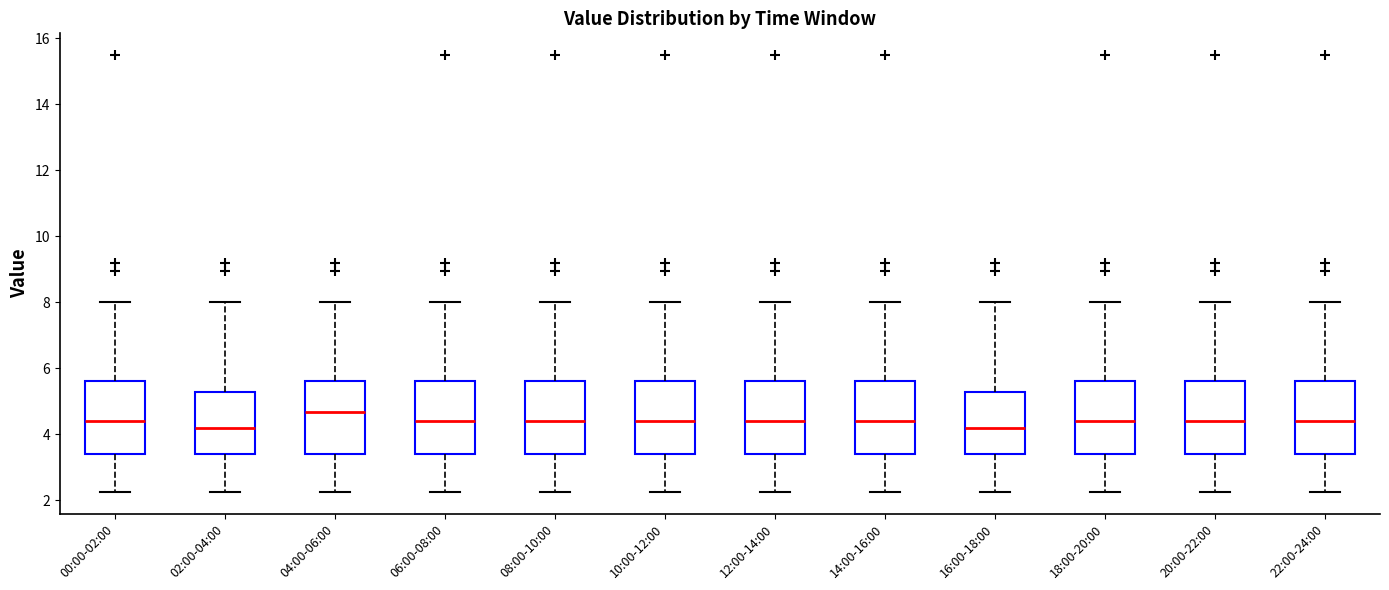

Reading left to right, read every box against the y-axis: the position of its median line, the range the box covers, and the ends of its whiskers. The values are not printed on the chart, so give them approximately, as read against the axis.

00:00-02:00: median 4.4, box 3.4 to 5.6, whiskers 2.2 to 8.0
02:00-04:00: median 4.2, box 3.4 to 5.2, whiskers 2.2 to 8.0
04:00-06:00: median 4.6, box 3.4 to 5.6, whiskers 2.2 to 8.0
06:00-08:00: median 4.4, box 3.4 to 5.6, whiskers 2.2 to 8.0
08:00-10:00: median 4.4, box 3.4 to 5.6, whiskers 2.2 to 8.0
10:00-12:00: median 4.4, box 3.4 to 5.6, whiskers 2.2 to 8.0
12:00-14:00: median 4.4, box 3.4 to 5.6, whiskers 2.2 to 8.0
14:00-16:00: median 4.4, box 3.4 to 5.6, whiskers 2.2 to 8.0
16:00-18:00: median 4.2, box 3.4 to 5.2, whiskers 2.2 to 8.0
18:00-20:00: median 4.4, box 3.4 to 5.6, whiskers 2.2 to 8.0
20:00-22:00: median 4.4, box 3.4 to 5.6, whiskers 2.2 to 8.0
22:00-24:00: median 4.4, box 3.4 to 5.6, whiskers 2.2 to 8.0